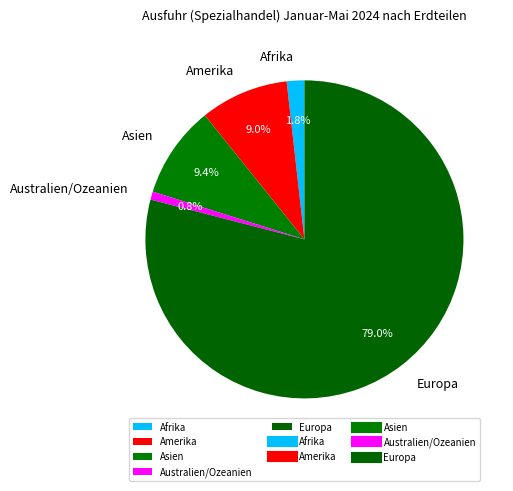

True or false: Australien/Ozeanien accounts for 1% of the total.

True